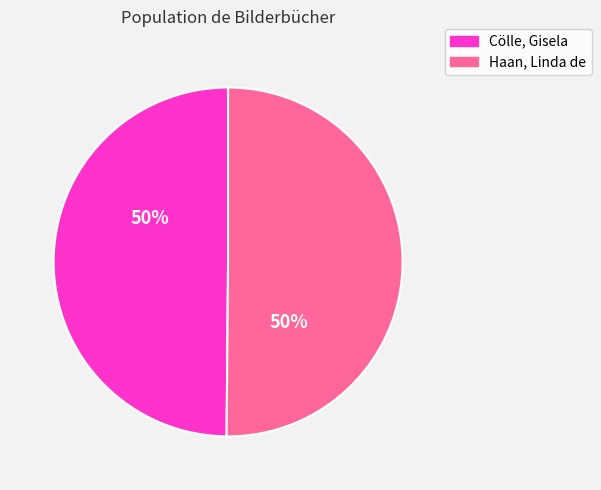

How many segments does this pie chart have?

2